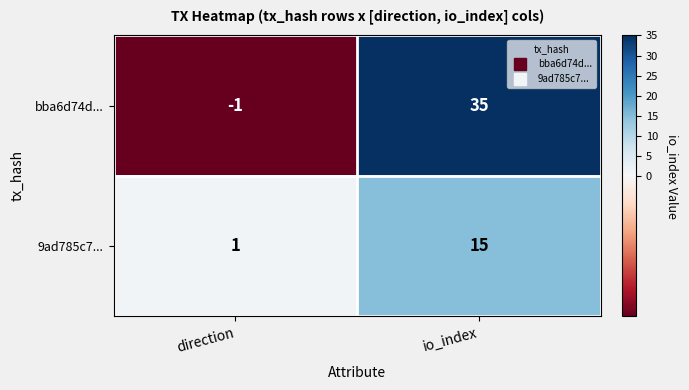

Between direction and io_index, which series saw the biggest shift?

bba6d74d...